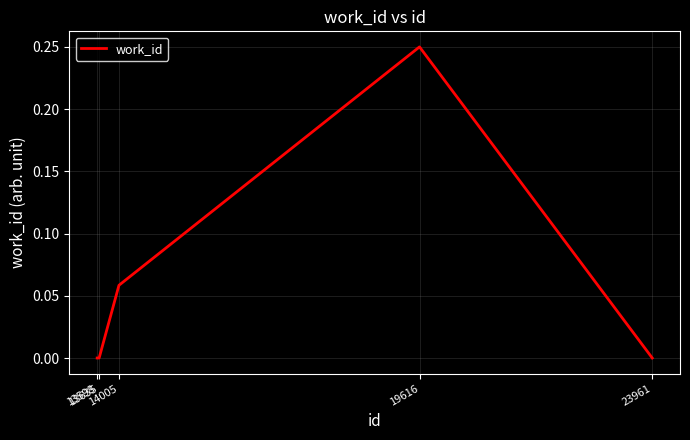

What is the sum of all values?

0.3